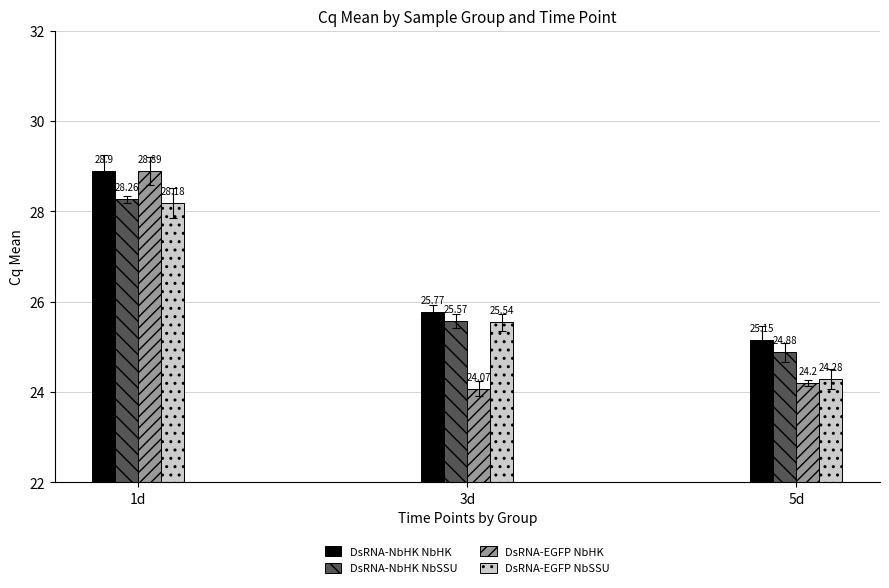

What is the difference between the DsRNA-NbHK NbSSU values at 3d and 1d?

2.7